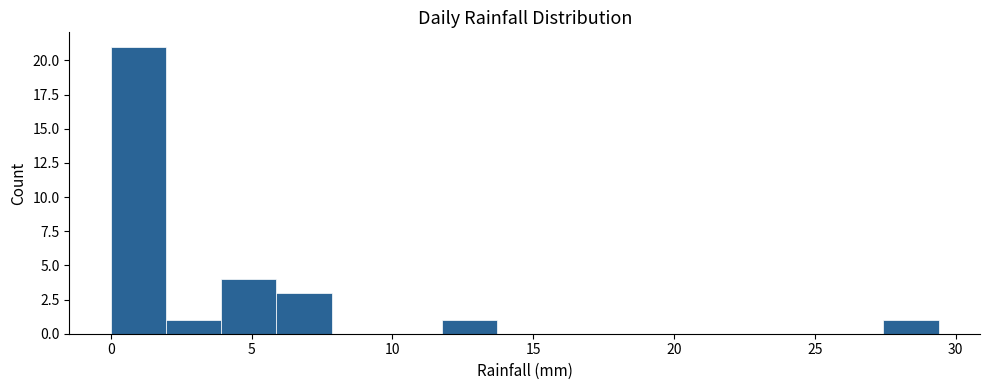

Around what value on the x-axis is the tallest bar? Give the approximate position of its centre, as read against the axis.

1.0